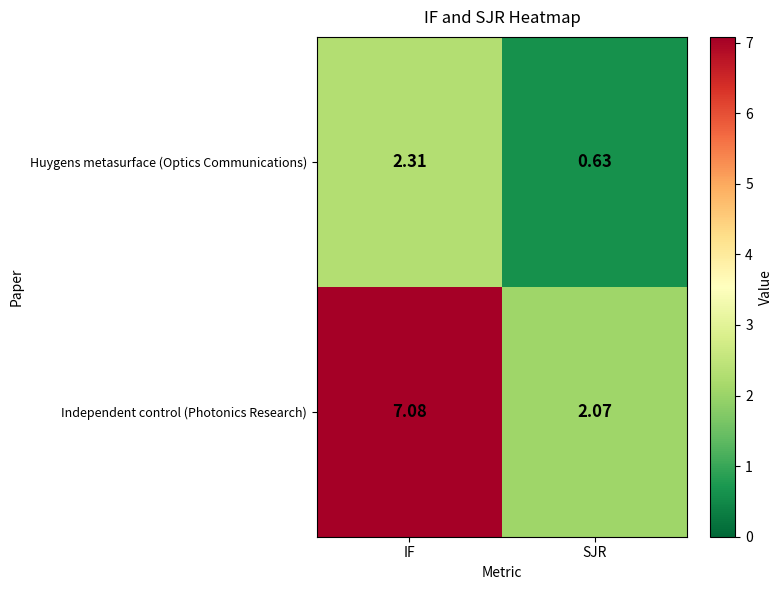

Which series has the largest total across all categories?

Independent control (Photonics Research)